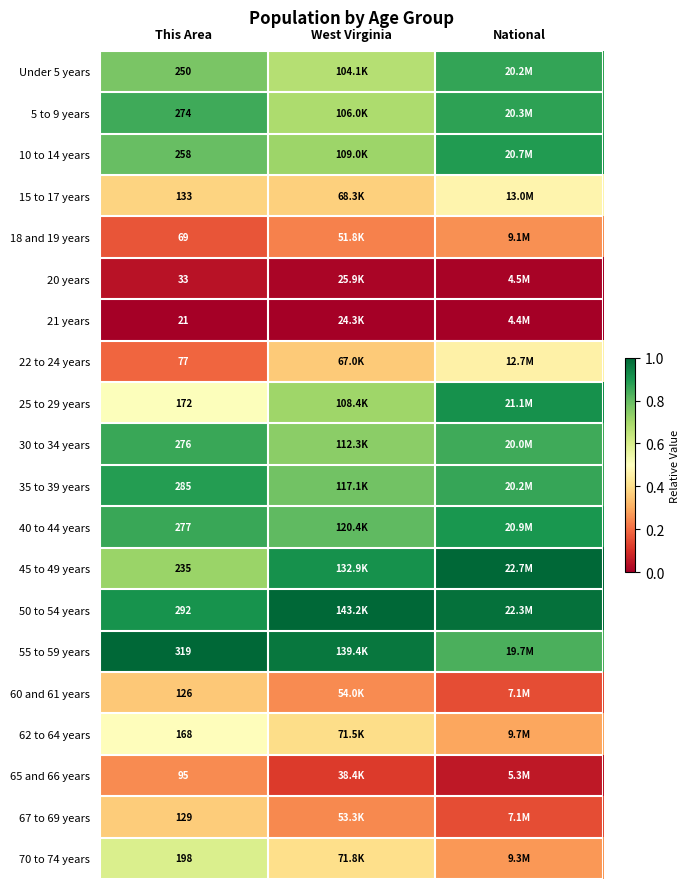

Is the value of 50 to 54 years at This Area greater than the value of 5 to 9 years at This Area?

Yes